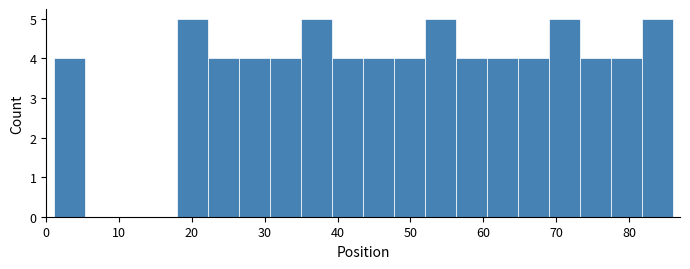

Reading left to right, list every bar in this chart as the range it spans on the x-axis followed by its height. Neither the bar edges nor the heights are printed on the chart, so give them approximately, as read against the axes.

1 to 5: 4
5 to 10: 0
10 to 14: 0
14 to 18: 0
18 to 22: 5
22 to 27: 4
27 to 31: 4
31 to 35: 4
35 to 39: 5
39 to 44: 4
44 to 48: 4
48 to 52: 4
52 to 56: 5
56 to 61: 4
61 to 65: 4
65 to 69: 4
69 to 73: 5
73 to 78: 4
78 to 82: 4
82 to 86: 5